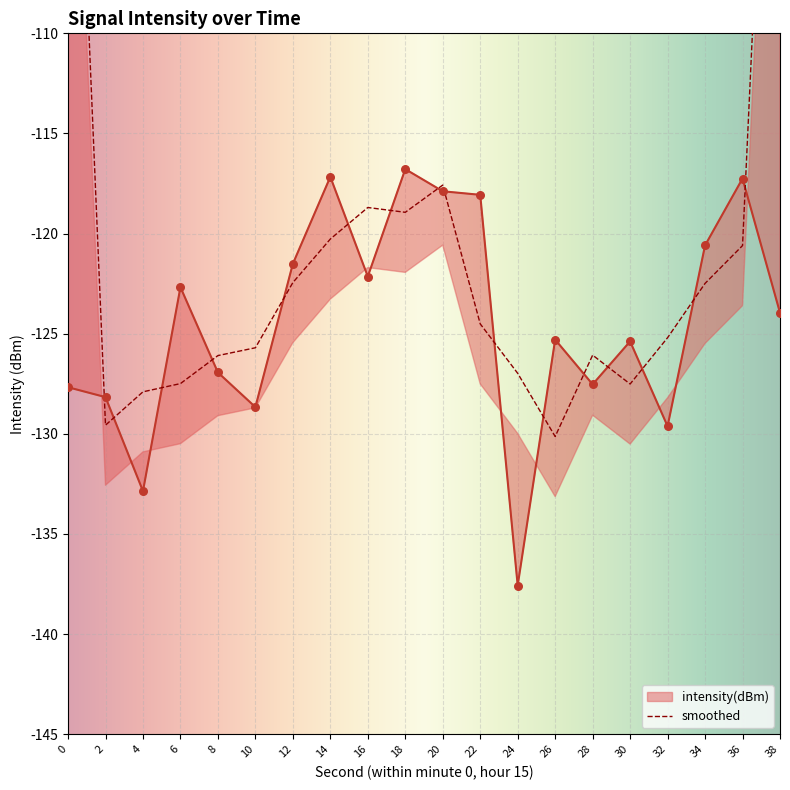

What is the change in value from 26 to 32?

-4.3